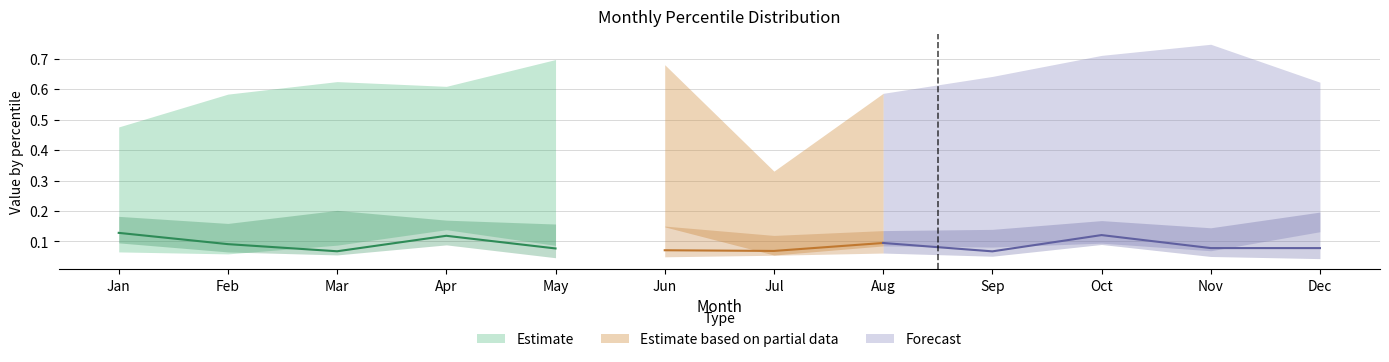

Reading right to left, transcribe all the data shown in this chart.

pct05: 0.1	0.1	0.1	0.1	0.1	0.1	0.1	0.1	0.1	0.1	0.1	0.1
pct25: 0.0	0.1	0.1	0.1	0.1	0.1	0.0	0.0	0.1	0.1	0.1	0.1
pct50: 0.1	0.1	0.1	0.1	0.1	0.1	0.1	0.1	0.1	0.1	0.1	0.1
pct75: 0.2	0.1	0.2	0.1	0.1	0.1	0.2	0.2	0.2	0.2	0.2	0.2
pct95: 0.6	0.7	0.7	0.6	0.6	0.3	0.7	0.7	0.6	0.6	0.6	0.5